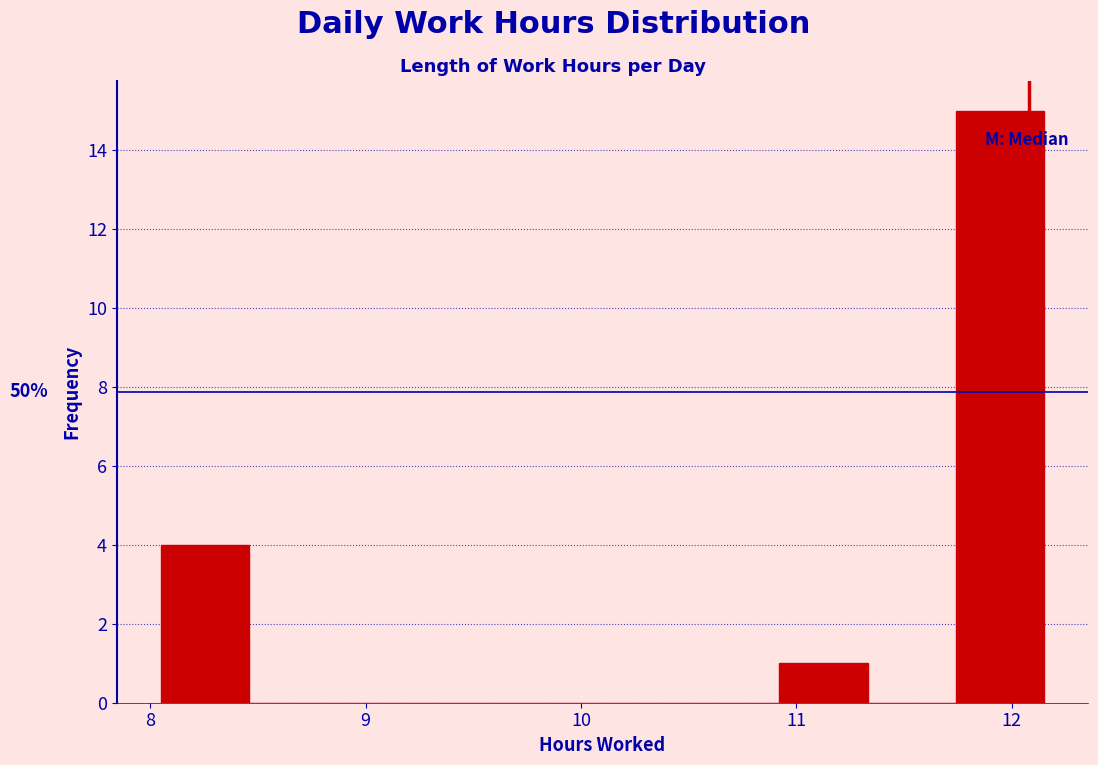

Over which range of the x-axis is the bar tallest?

11.74 to 12.15